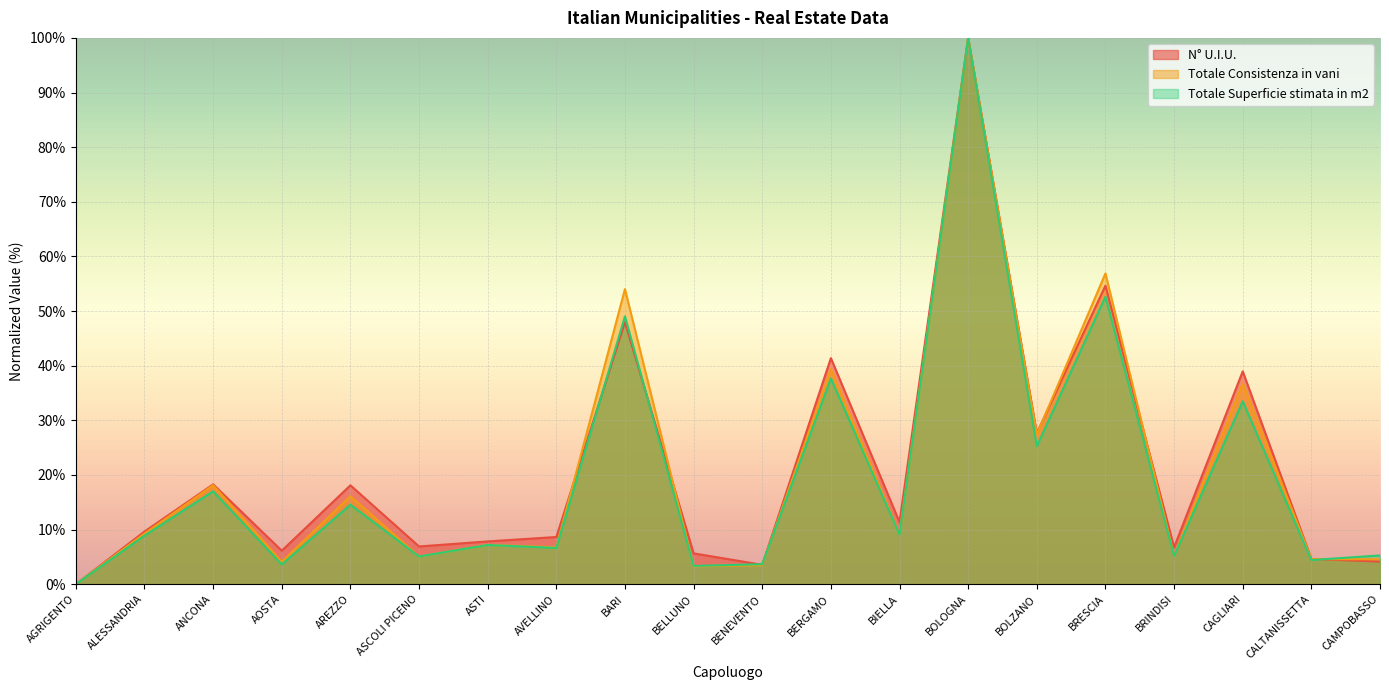

Which series has the widest spread of values?

N° U.I.U.